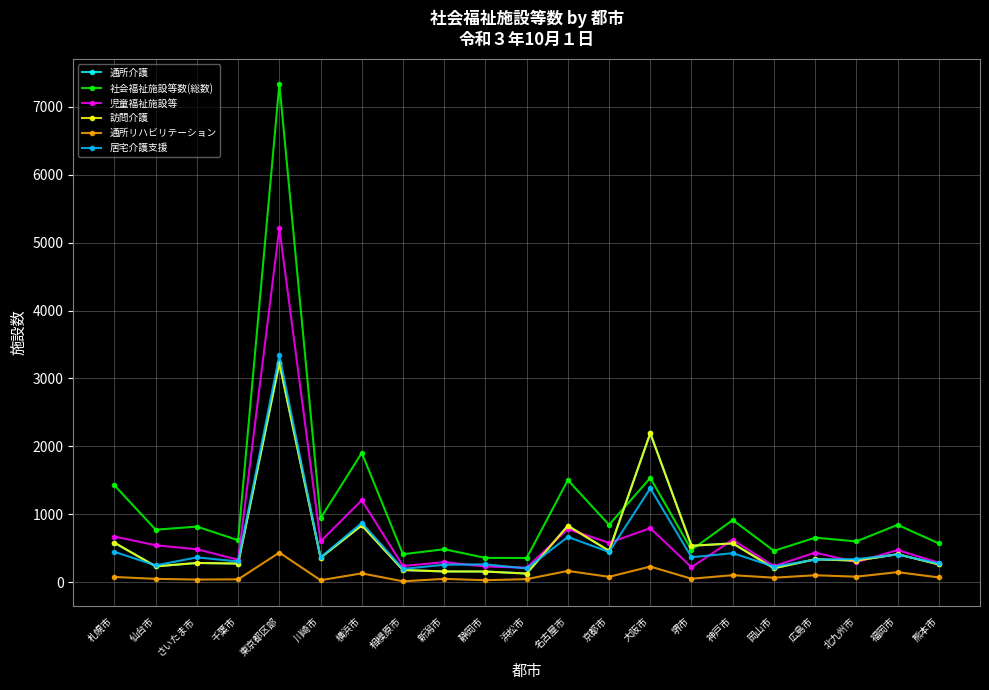

What is the value of the 訪問介護 point at the 8th from the left?

182